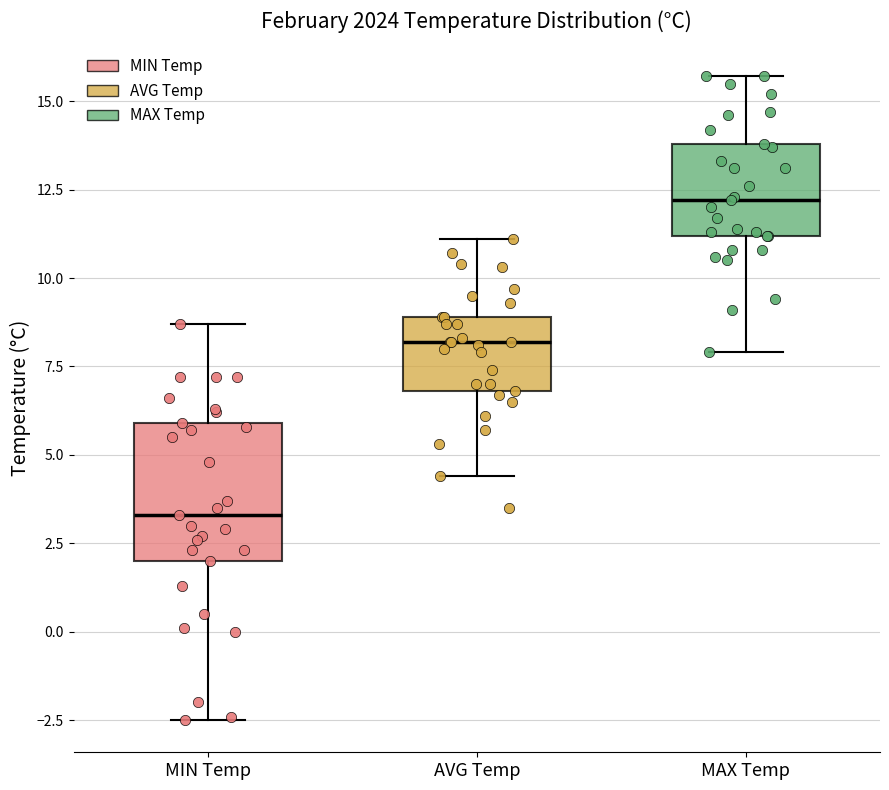

Where does the median line of the box for MAX Temp sit on the y-axis? The values are not printed on the chart, so give them approximately, as read against the axis.

12.0